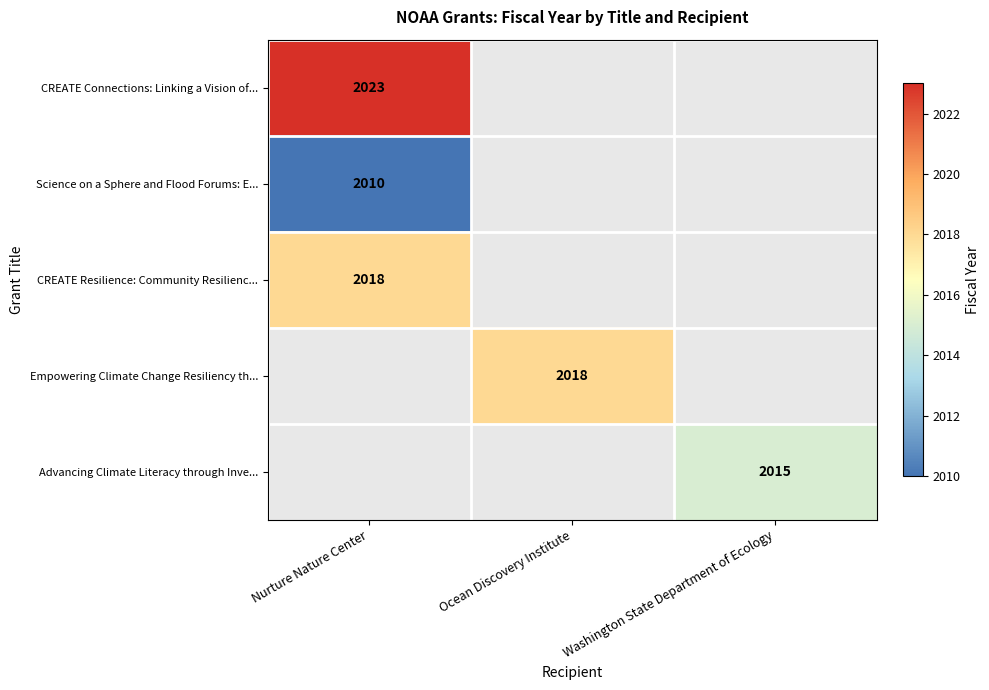

Is the value of Science on a Sphere and Flood Forums: E... at Nurture Nature Center greater than the value of CREATE Resilience: Community Resilienc... at Nurture Nature Center?

No